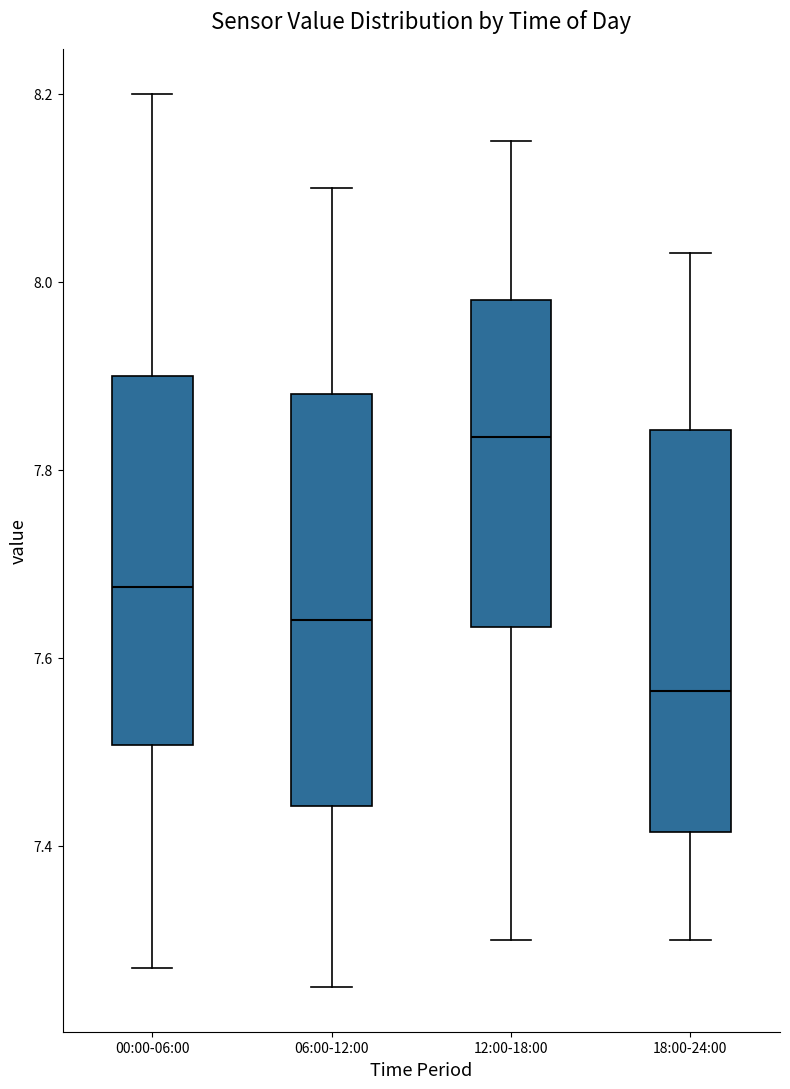

Which box's median line is the lowest?

18:00-24:00